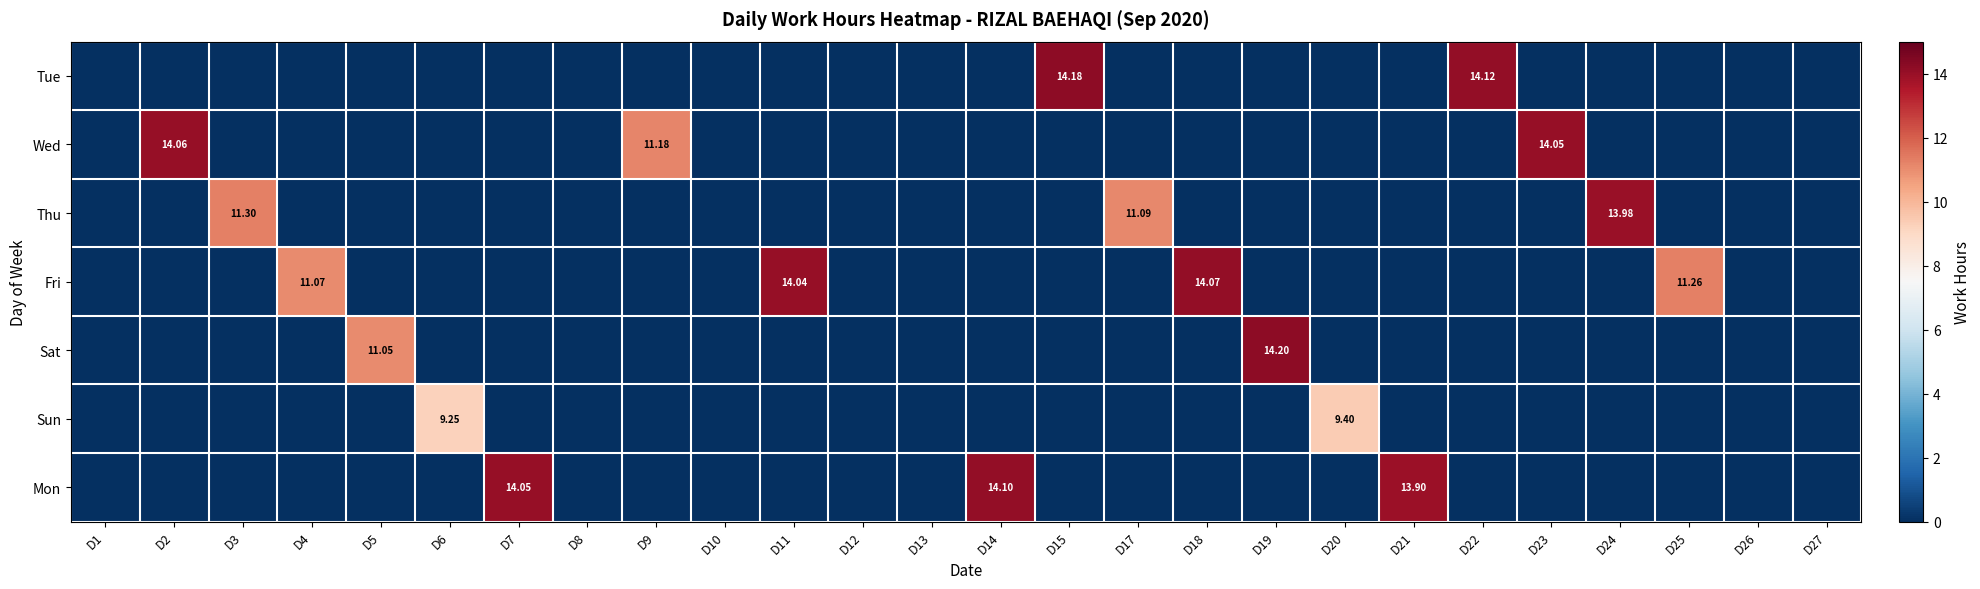

Which series has the largest total across all categories?

Fri